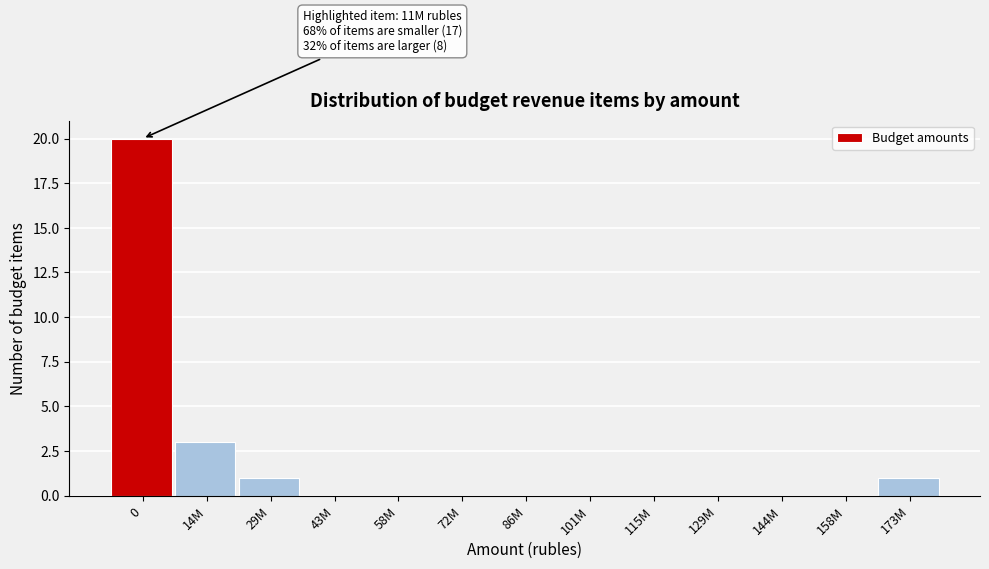

Reading right to left, extract all data points from this chart.

173M=1	158M=0	144M=0	129M=0	115M=0	101M=0	86M=0	72M=0	58M=0	43M=0	29M=1	14M=3	0=20